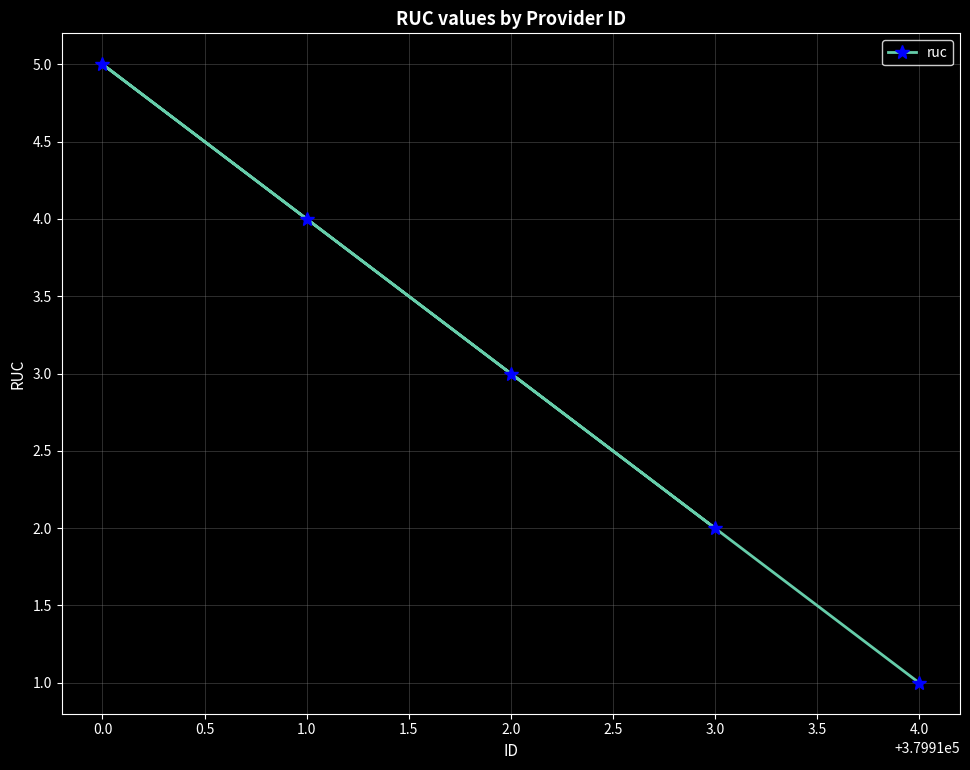

Which has a higher value, 2.0 or 3.0?

2.0